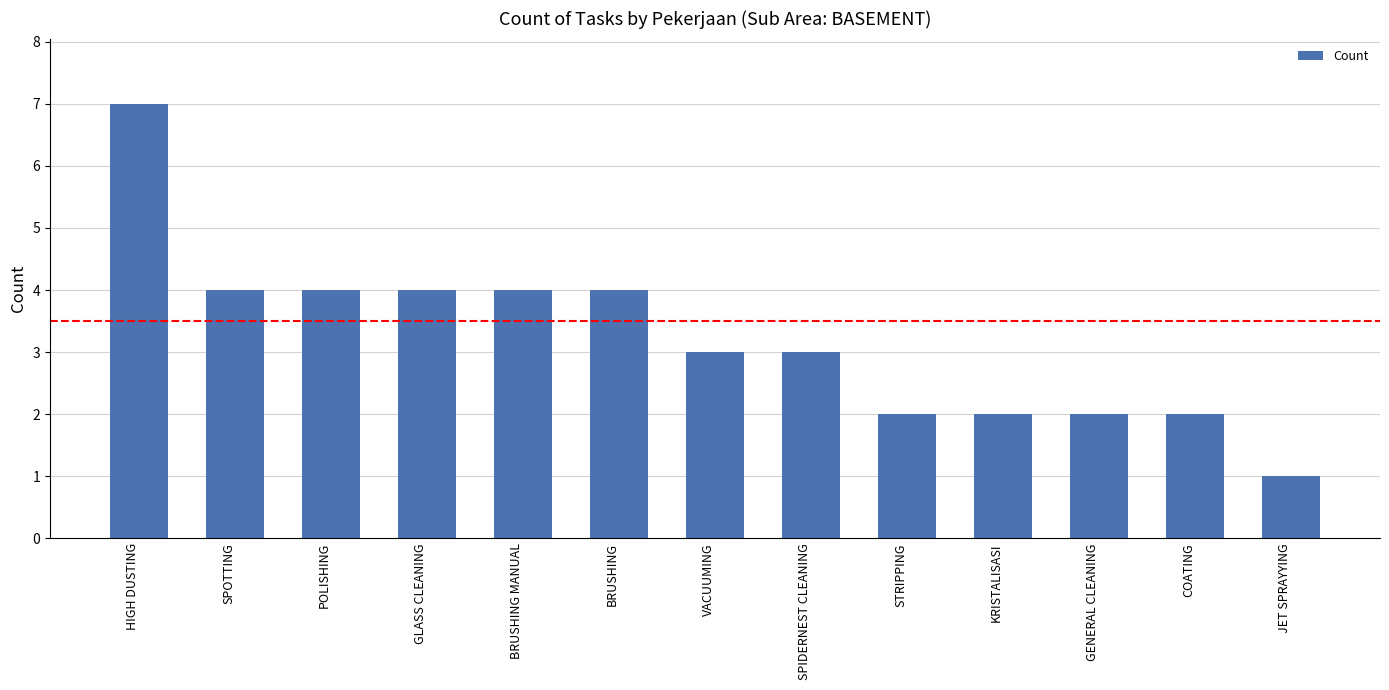

The value at GLASS CLEANING is 6. True or false?

False